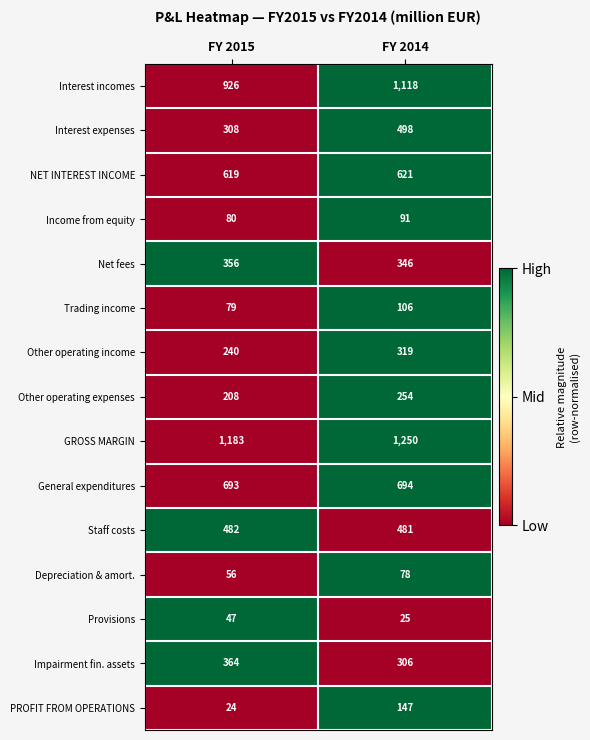

The value of PROFIT FROM OPERATIONS at FY 2015 is 24. True or false?

True